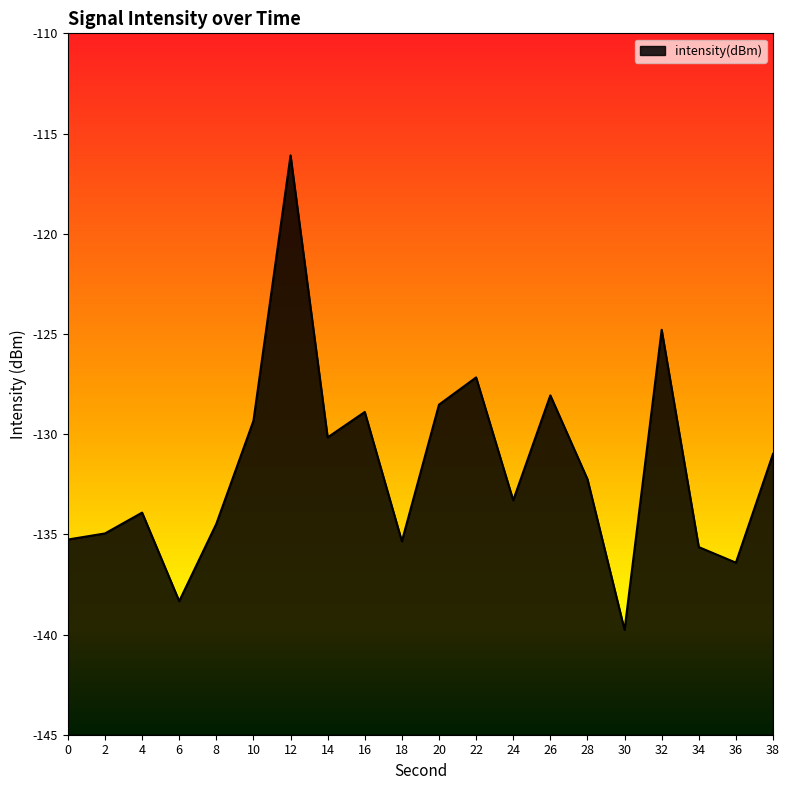

The value at 20 is -87.4. True or false?

False